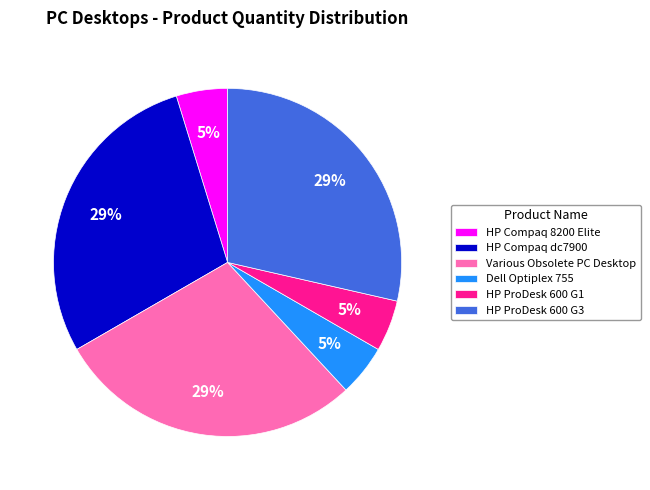

To the nearest percent, what is the difference between the Dell Optiplex 755 and Various Obsolete PC Desktop slice percentages?

24%